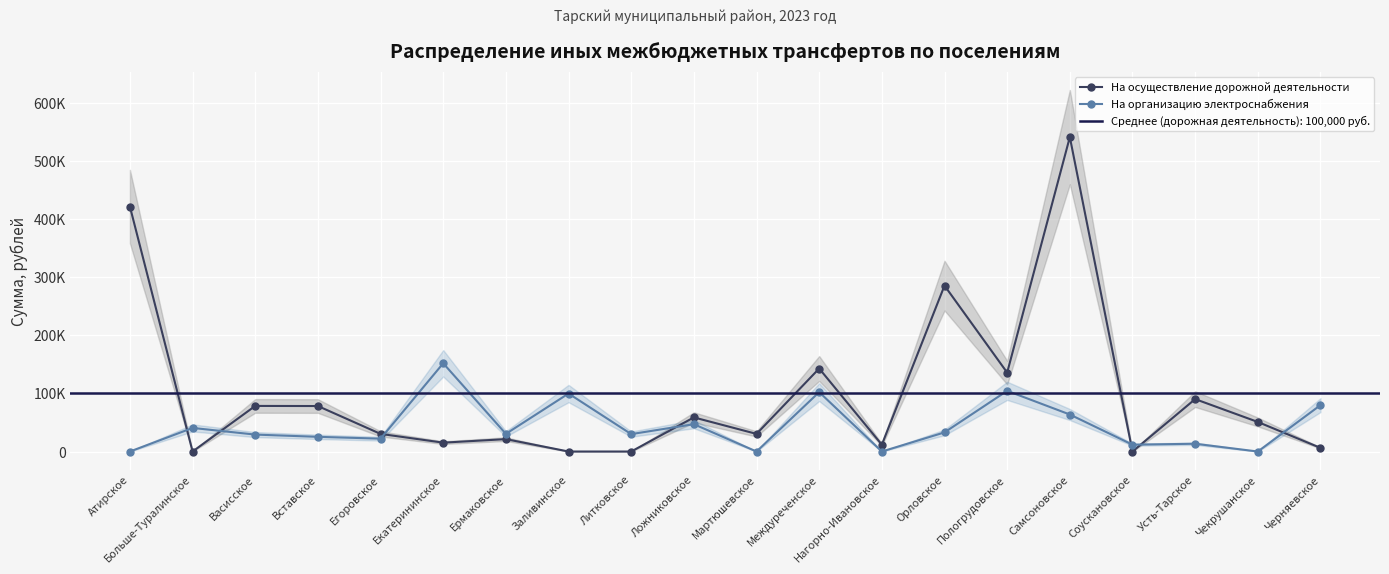

Does the chart display data point markers on the line(s)?

Yes